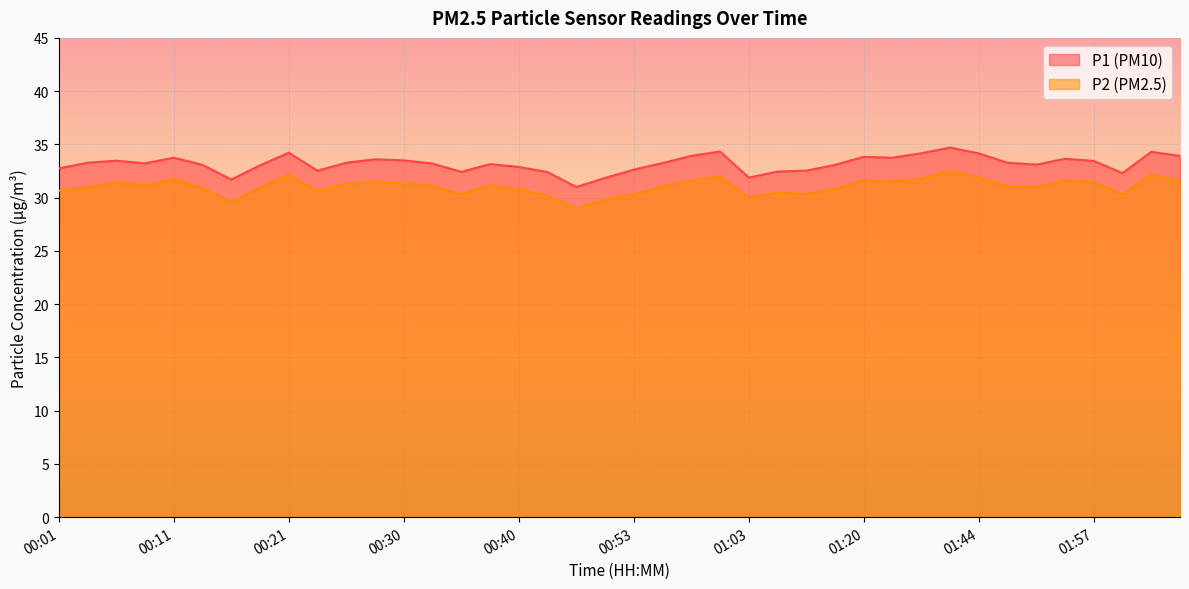

True or false: P2 has more than 0 points higher than both neighbors.

True